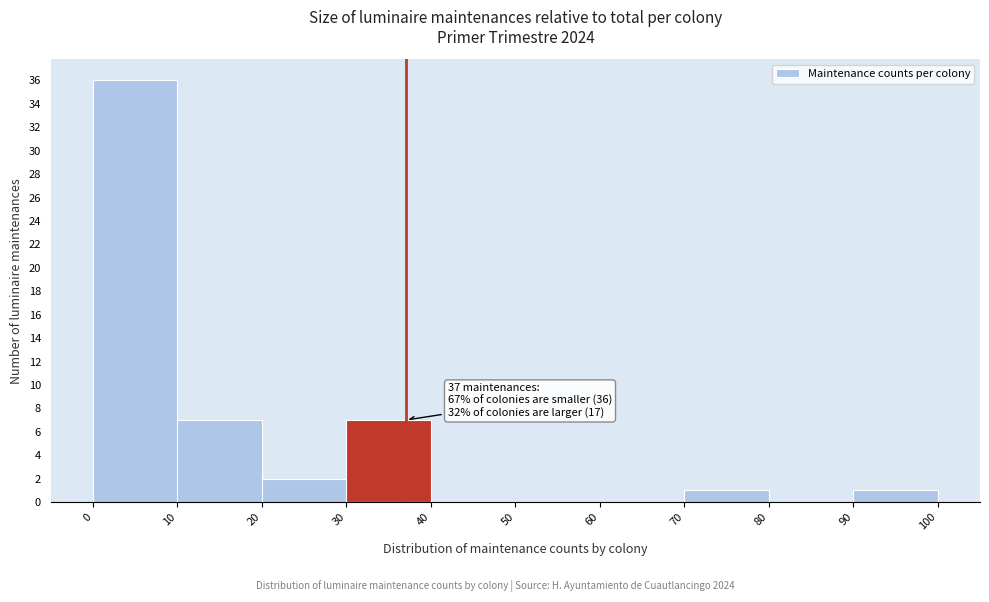

Over which range of the x-axis is the bar tallest?

0 to 10